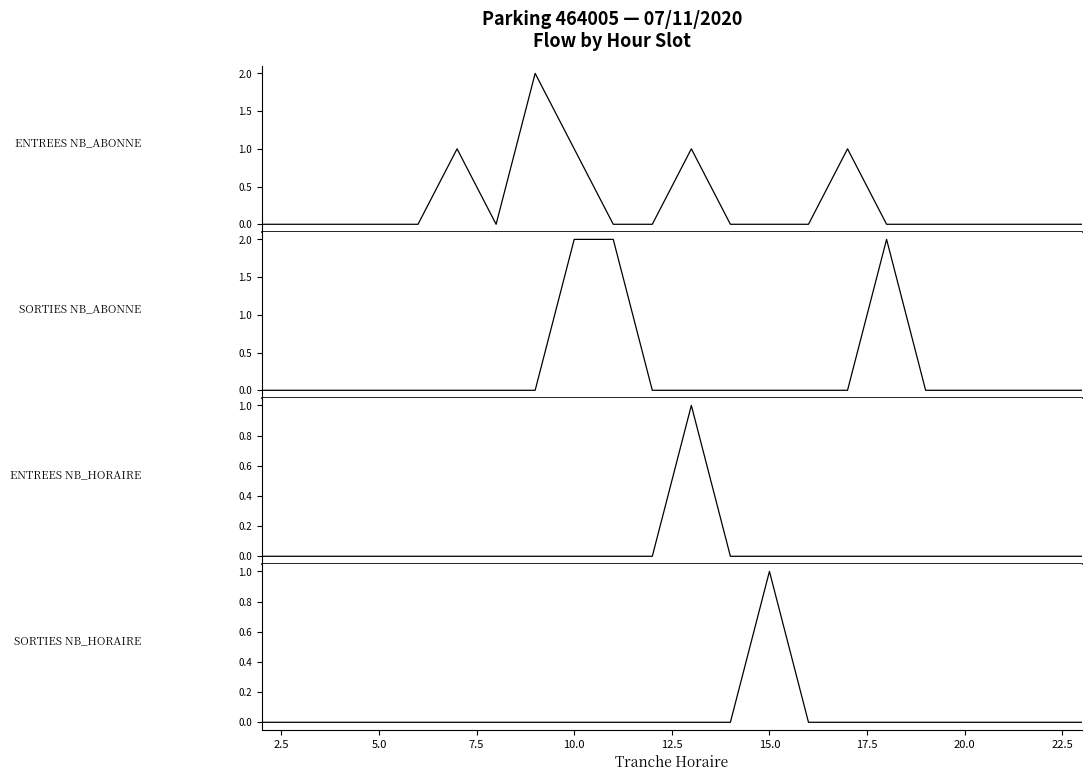

The SORTIES NB_ABONNE series shows -1 at 12.5. True or false?

False